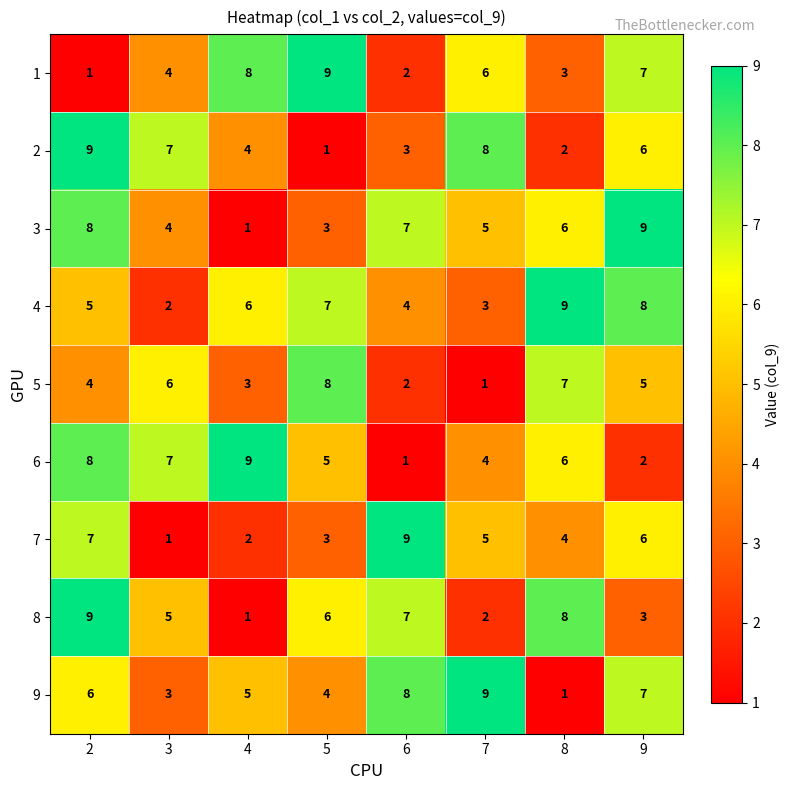

The 9 series shows 4 at 5. True or false?

True